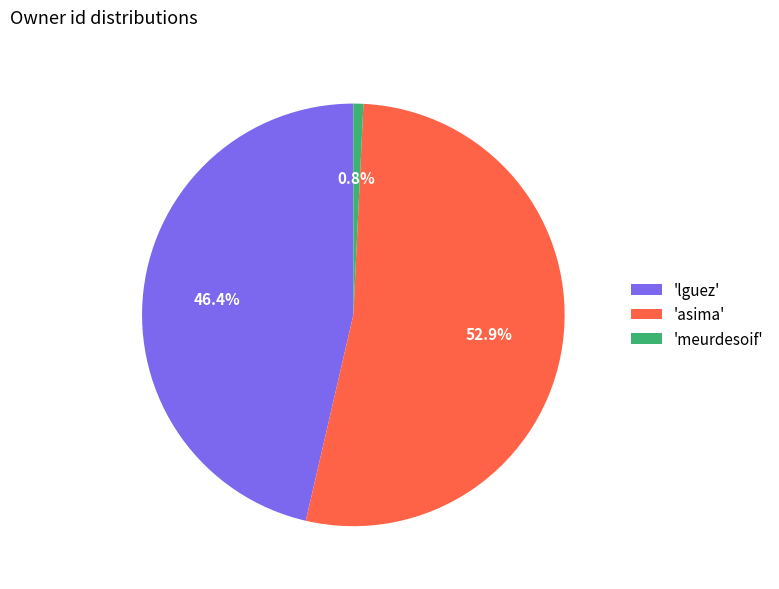

Which category has the smallest portion of the pie?

'meurdesoif'